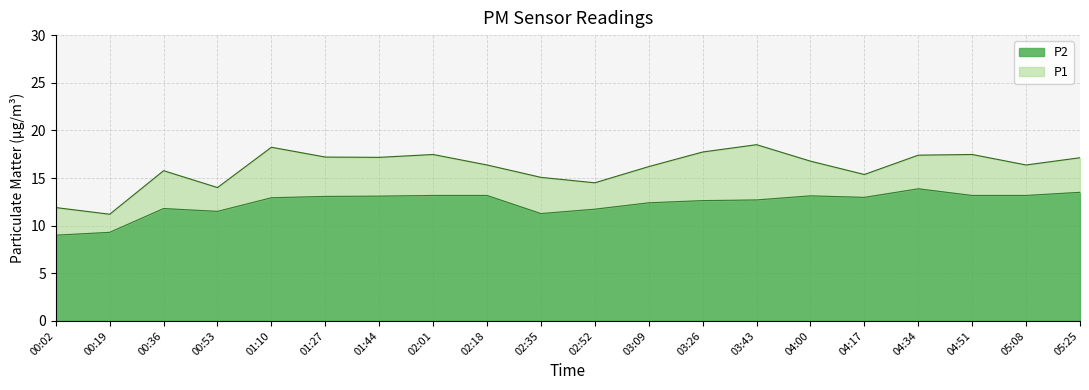

Reading right to left, what are all the values shown in this chart?

P1: 17.1	16.4	17.5	17.4	15.4	16.8	18.5	17.7	16.2	14.5	15.1	16.4	17.5	17.2	17.2	18.2	14.0	15.8	11.2	11.9
P2: 13.5	13.2	13.2	13.9	13.0	13.1	12.7	12.6	12.4	11.7	11.3	13.2	13.2	13.1	13.1	12.9	11.5	11.8	9.3	9.0